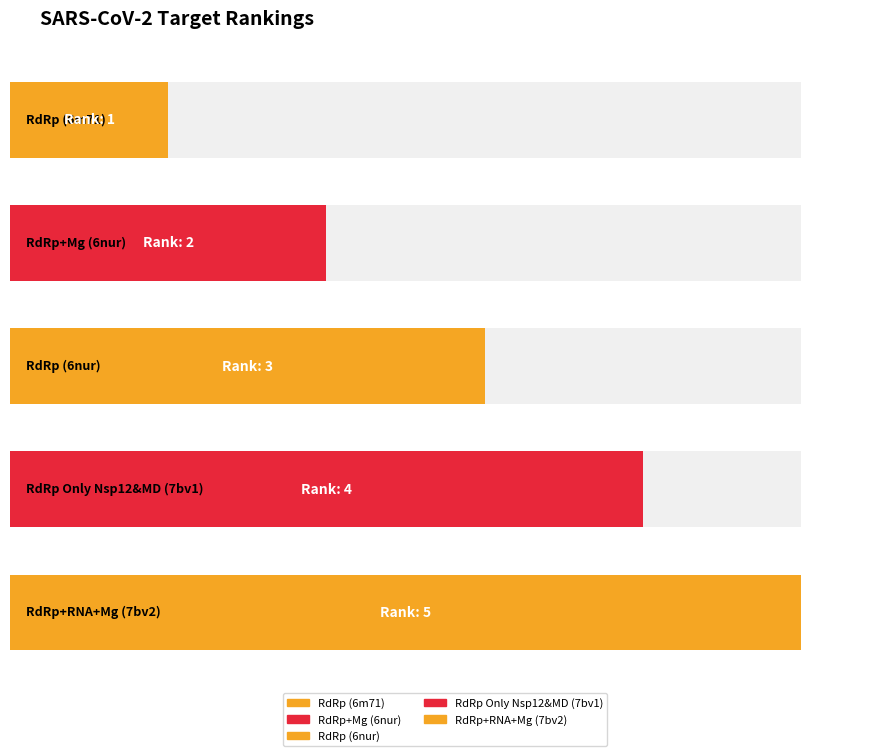

True or false: Rank has a value of 1 at RdRp (6nur).

False